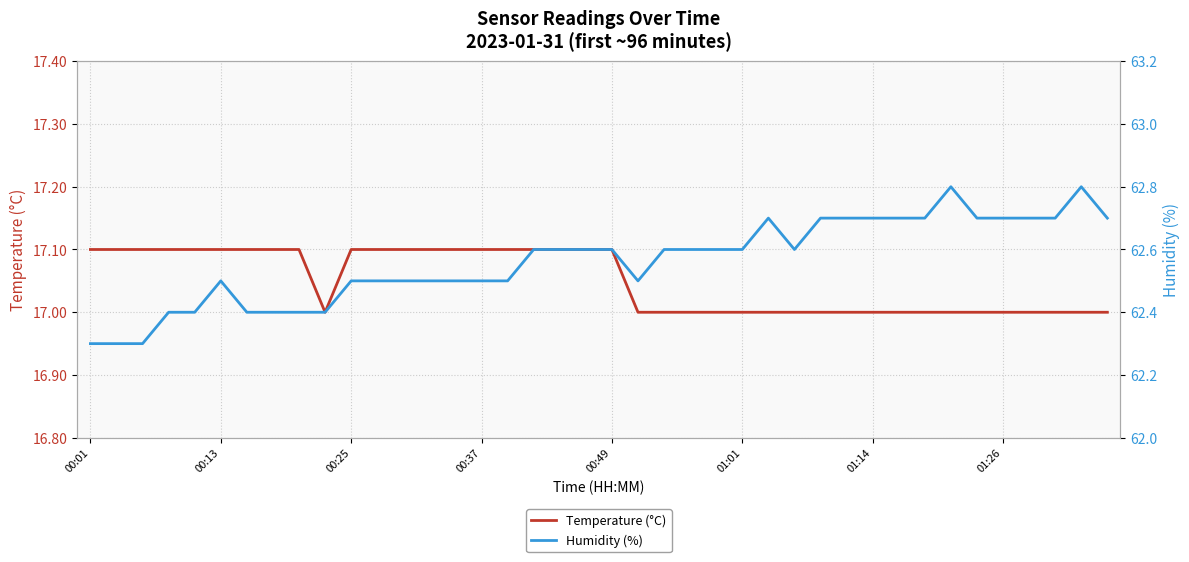

True or false: Temperature (°C) has more than 2 interior local peaks.

False